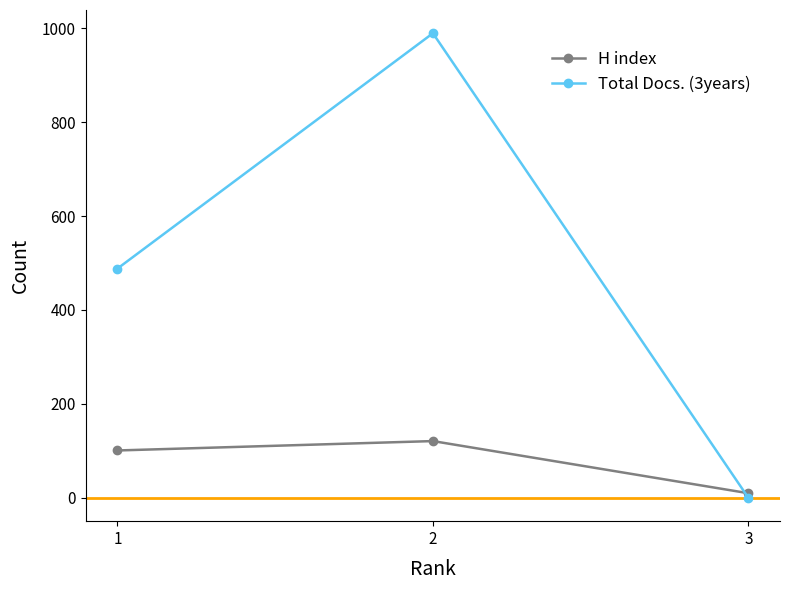

Reading right to left, extract all data points from this chart.

H index: 3=10	2=121	1=101
Total Docs. (3years): 3=0	2=989	1=488